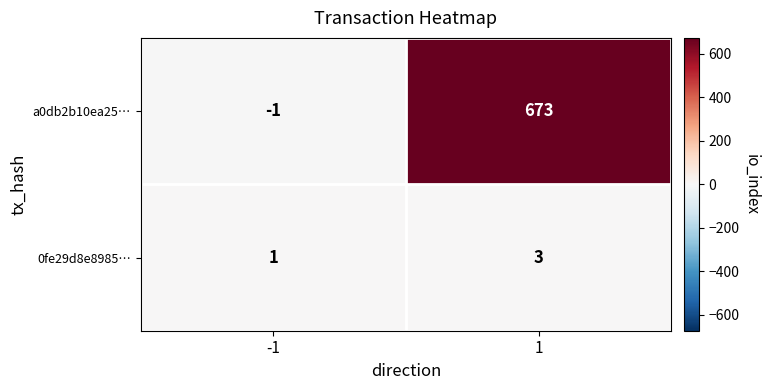

What is the maximum value shown in the chart?

673